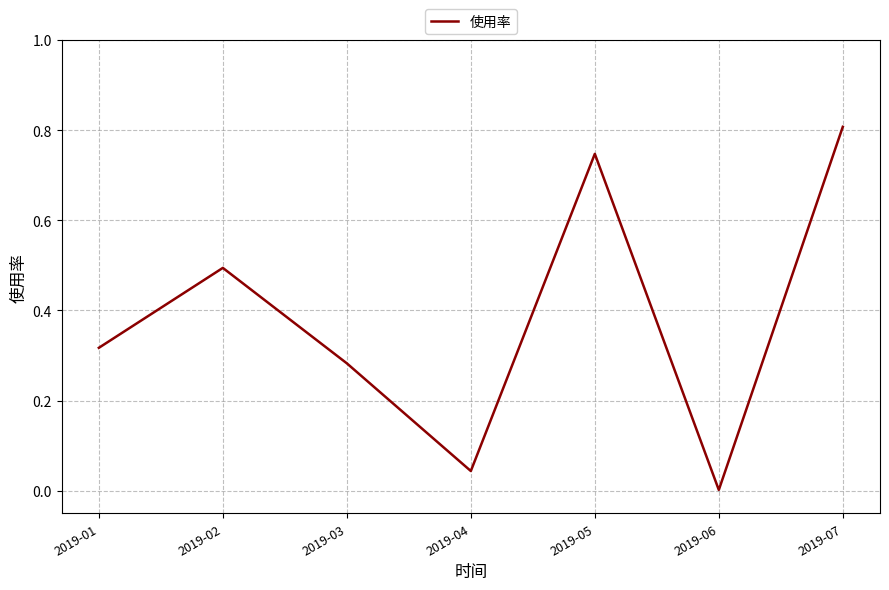

Where is the first local minimum?

2019-04